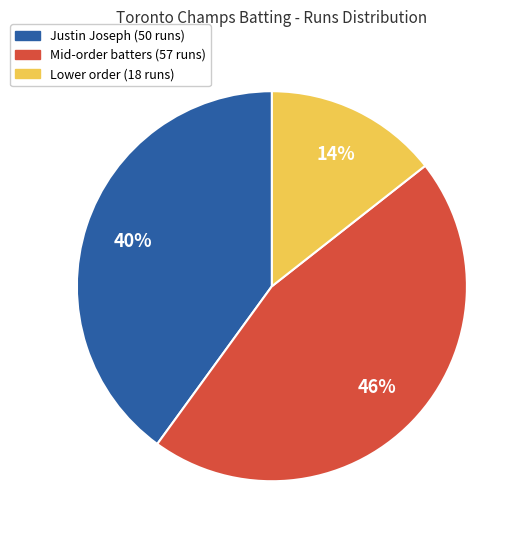

To the nearest percent, what is the average slice percentage?

33%